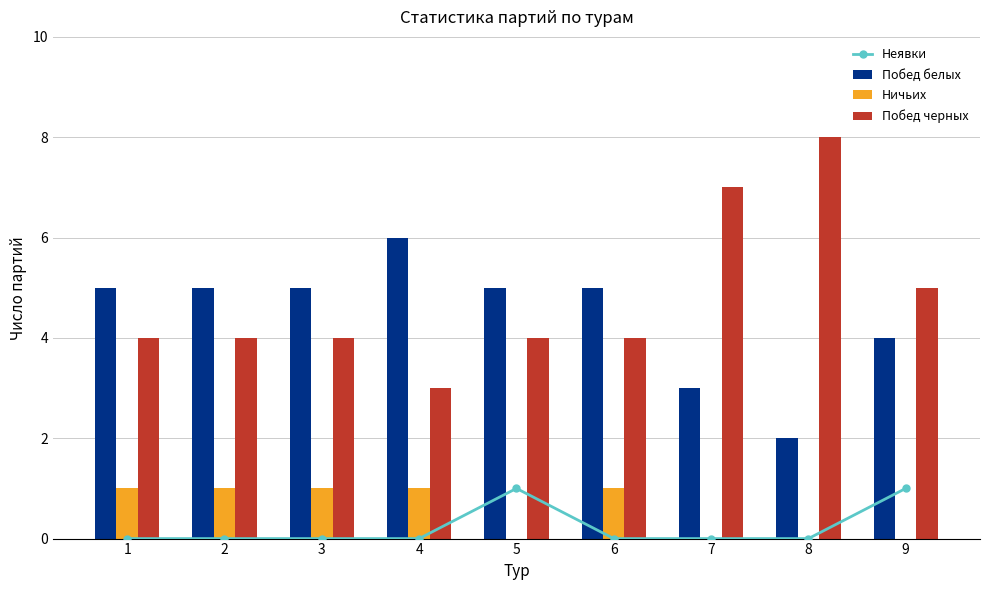

How many data points in Побед белых are less than 5?

3